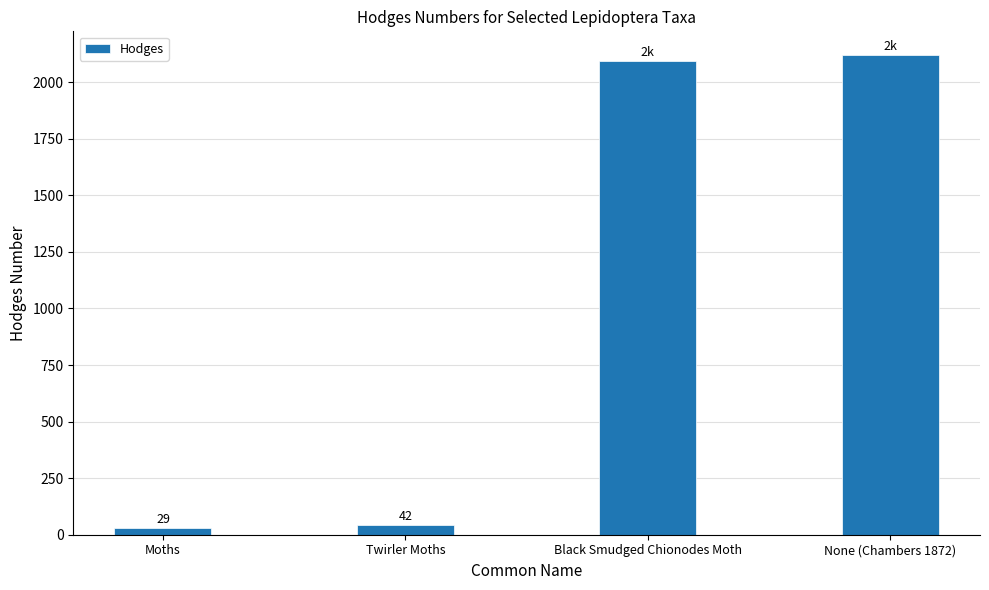

Which has a higher value, Black Smudged Chionodes Moth or None (Chambers 1872)?

None (Chambers 1872)